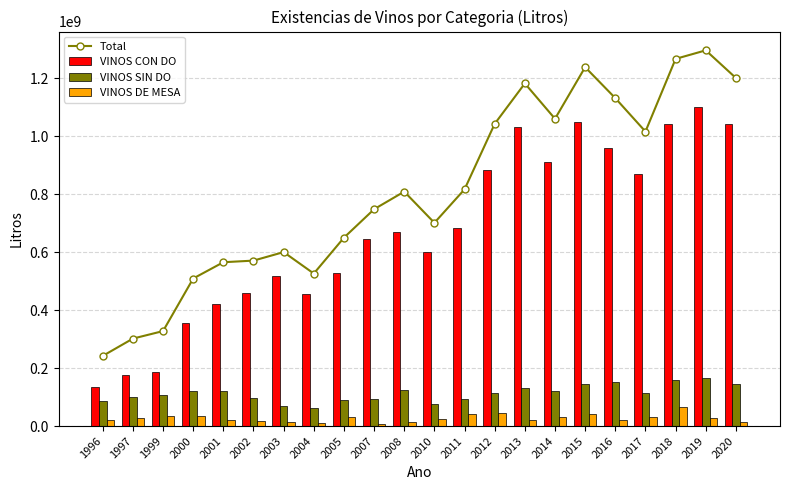

At which category is the sum across all series the highest?

2019